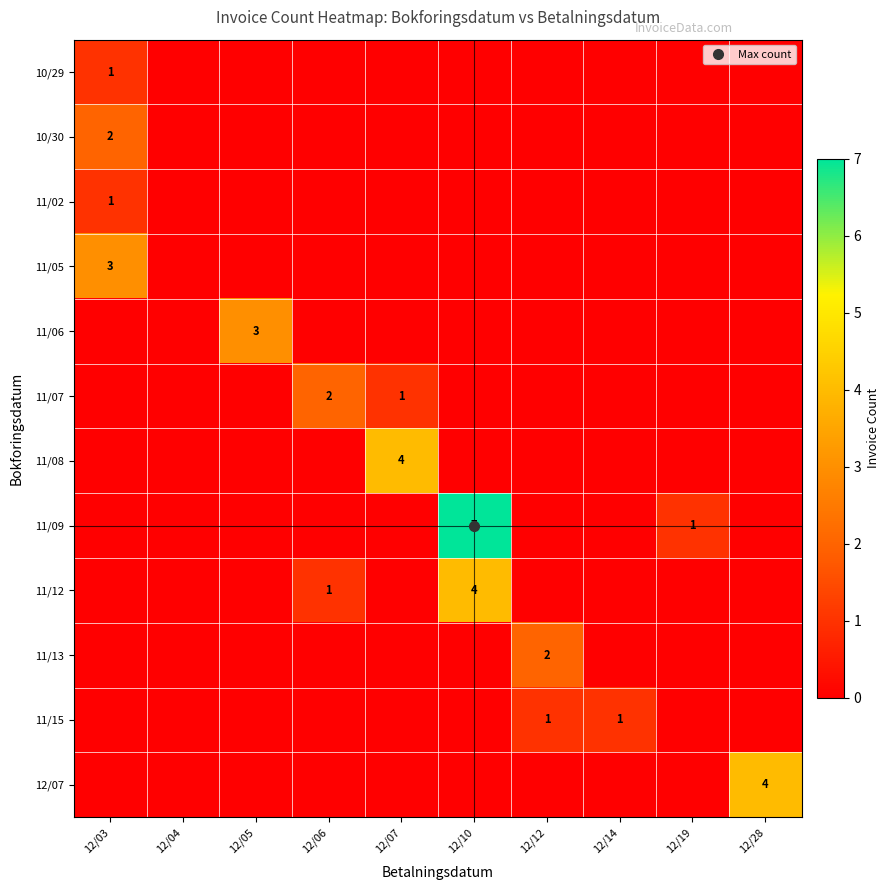

What is the greatest value displayed?

7